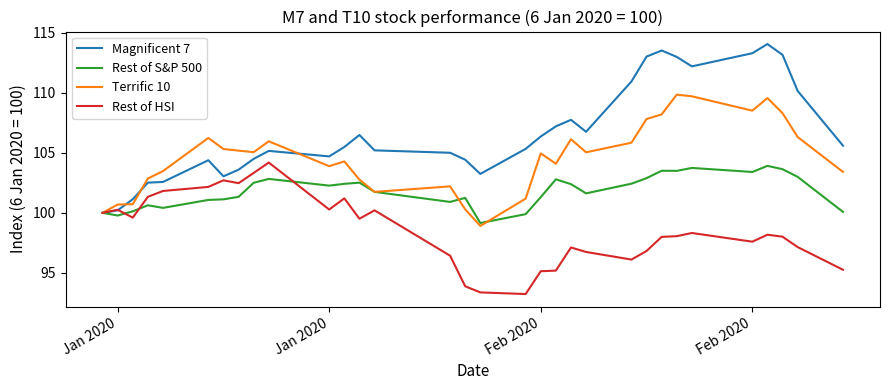

What is the sum of all Rest of HSI values?

3153.7